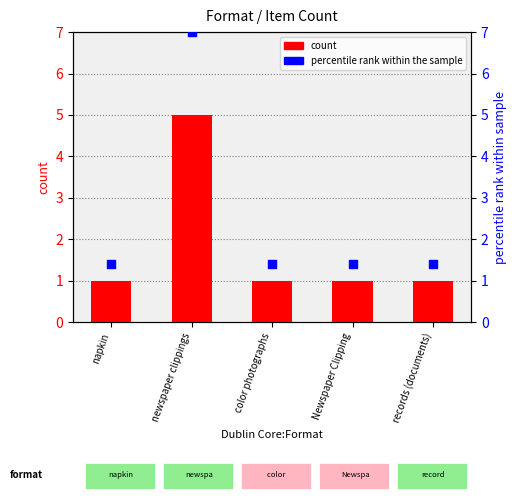

At how many categories does at least one series exceed 2?

1